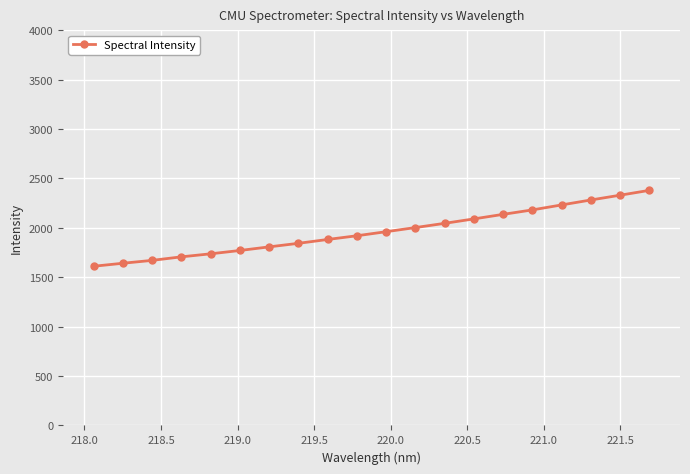

What is the smallest value displayed?

1610.6